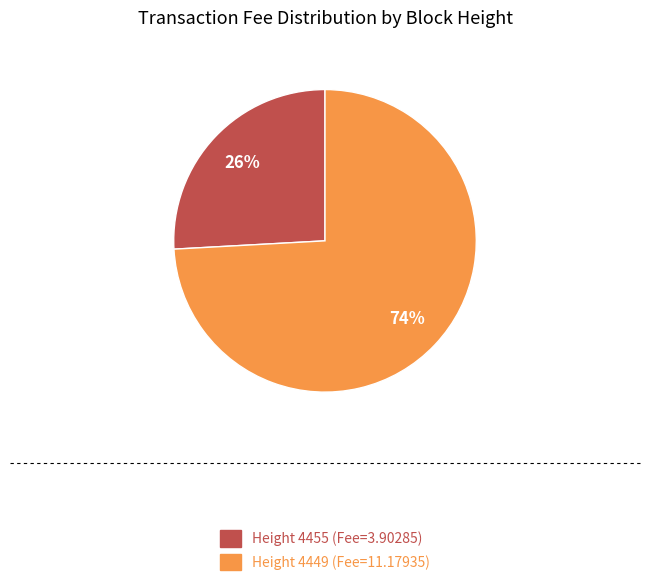

Combined, do Height 4449 (Fee=11.17935) and Height 4455 (Fee=3.90285) account for over 50%?

Yes